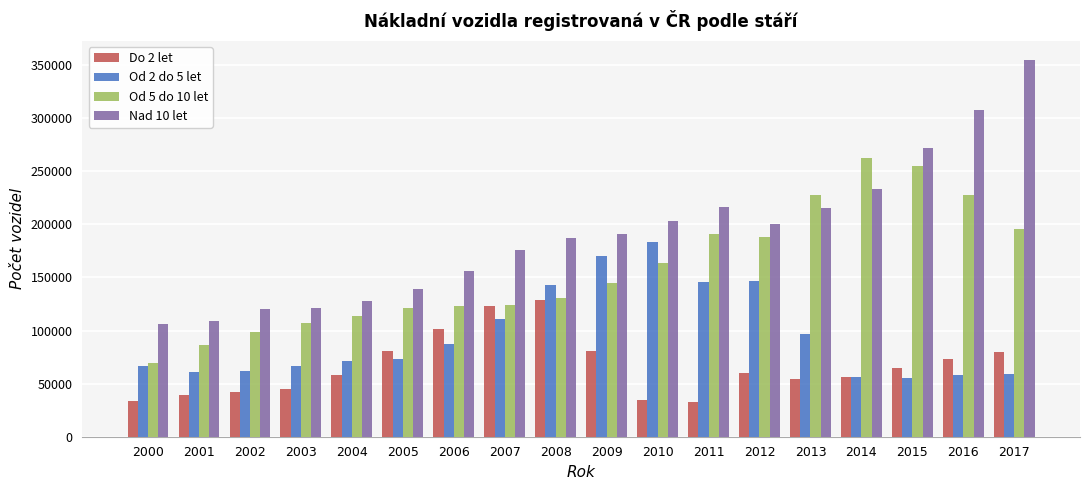

Which label corresponds to the largest value in the chart?

2017